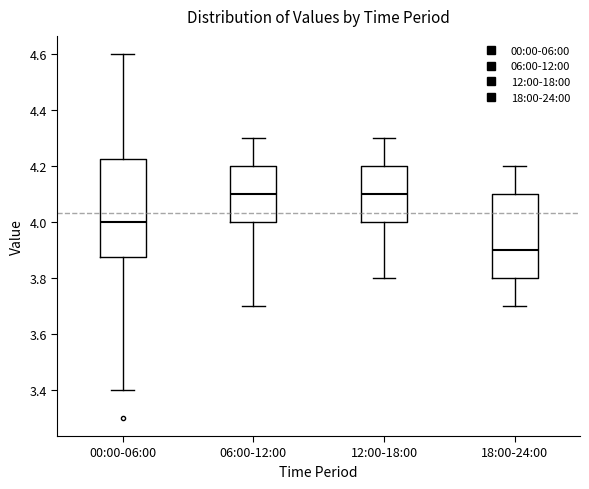

Reading left to right, read every box against the y-axis: the position of its median line, the range the box covers, and the ends of its whiskers. The values are not printed on the chart, so give them approximately, as read against the axis.

00:00-06:00: median 4.00, box 3.88 to 4.22, whiskers 3.40 to 4.60
06:00-12:00: median 4.10, box 4.00 to 4.20, whiskers 3.70 to 4.30
12:00-18:00: median 4.10, box 4.00 to 4.20, whiskers 3.80 to 4.30
18:00-24:00: median 3.90, box 3.80 to 4.10, whiskers 3.70 to 4.20